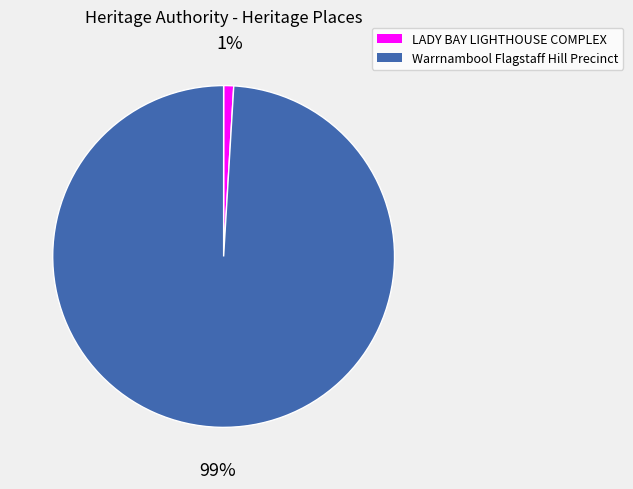

To the nearest percent, what is the difference between the largest and smallest slice percentages?

98%